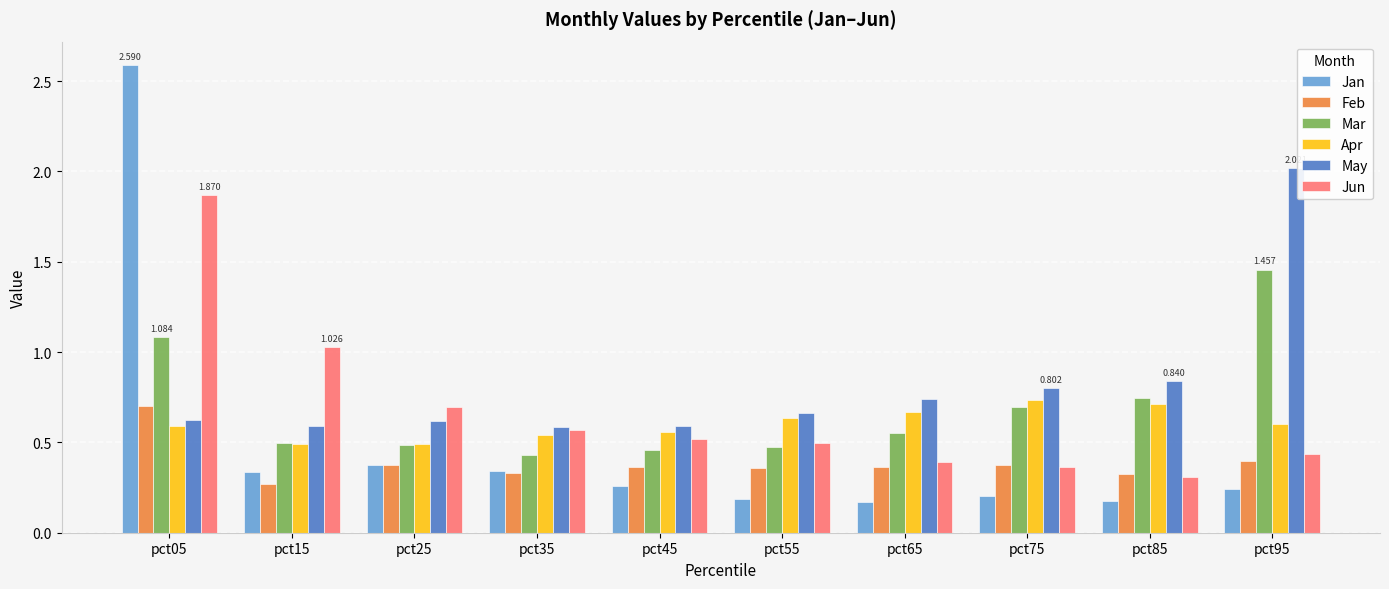

Is the value of Jan at pct05 greater than the value of May at pct95?

Yes